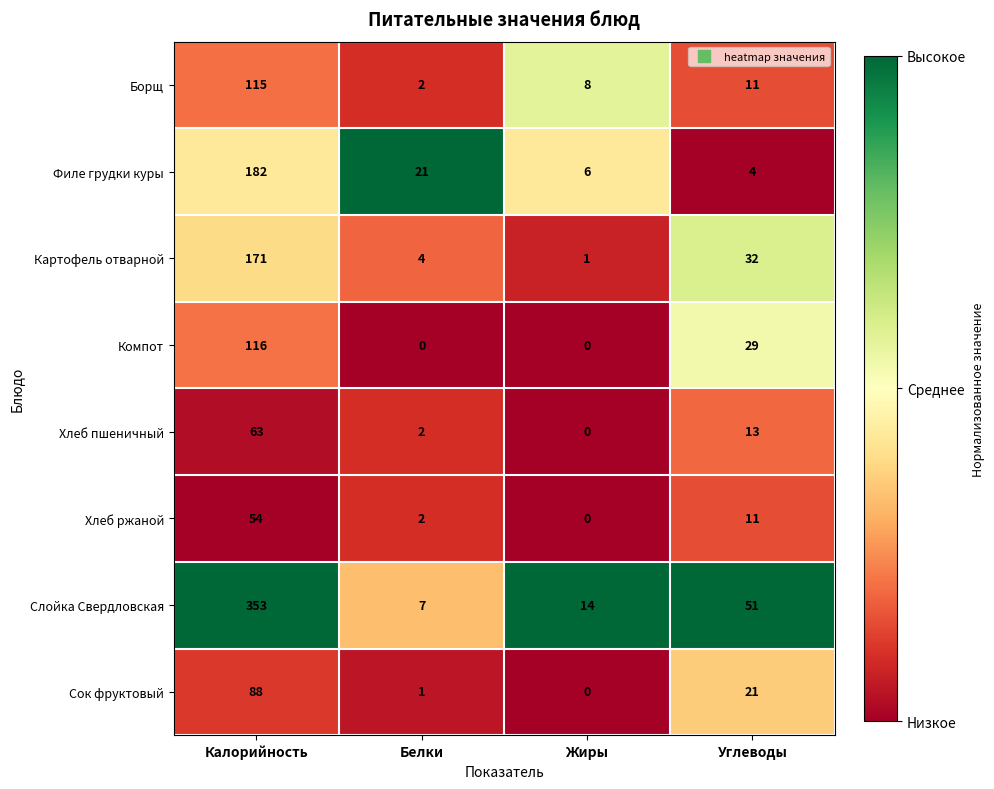

At how many categories does at least one series exceed 0?

4